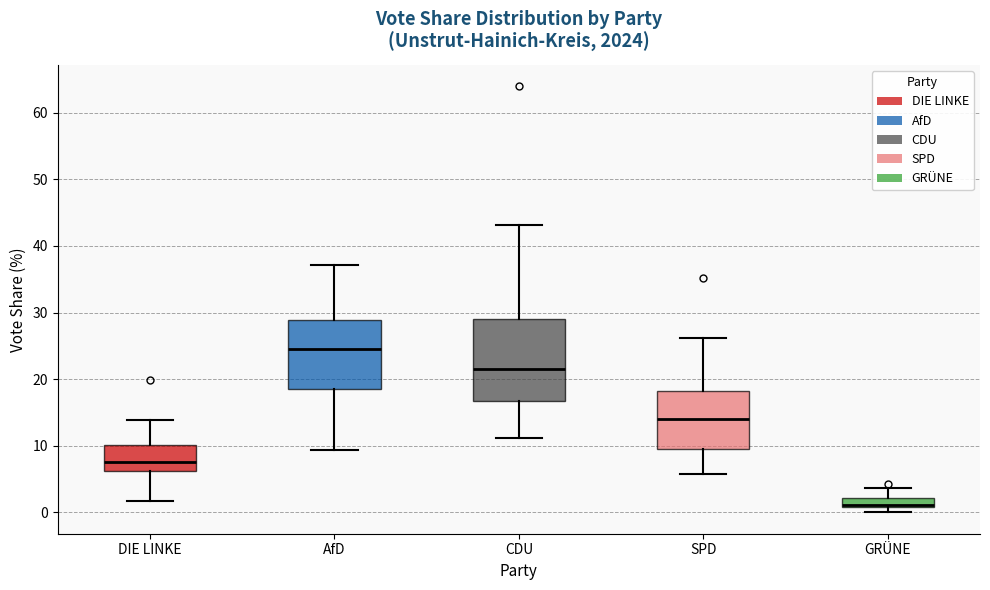

Where does the median line of the box for AfD sit on the y-axis? The values are not printed on the chart, so give them approximately, as read against the axis.

25